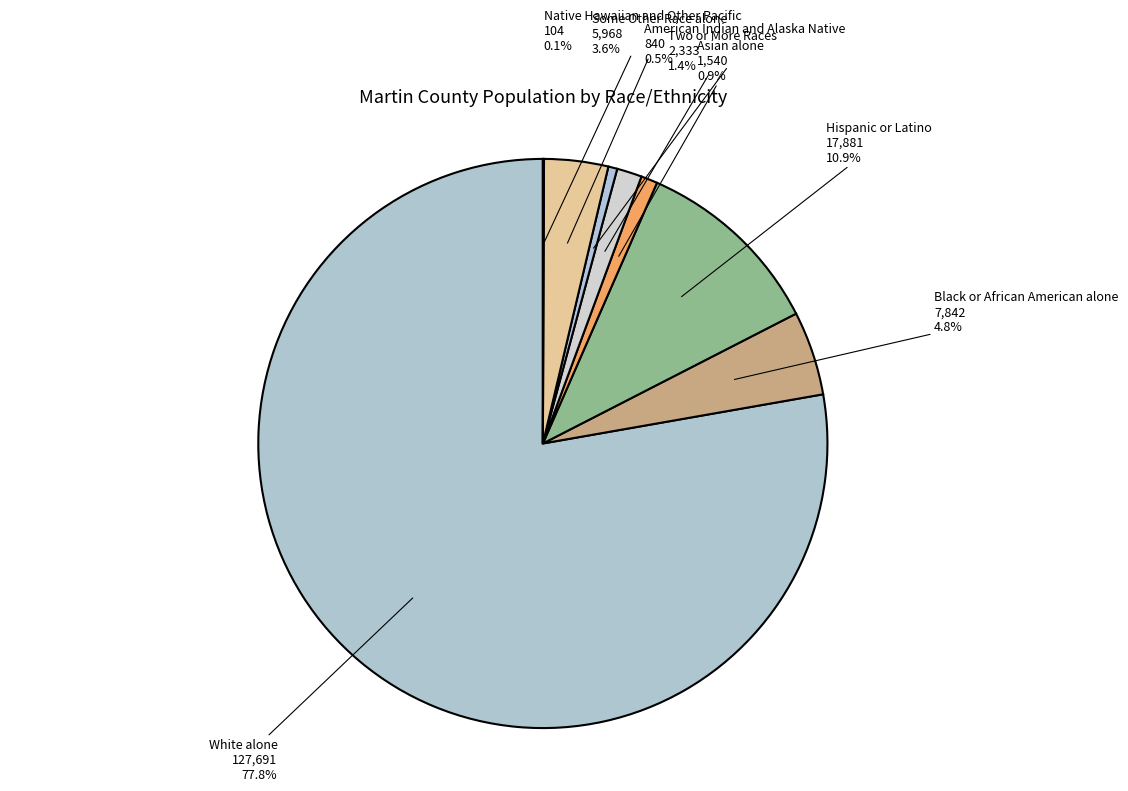

What is the largest slice in the pie chart?

White alone